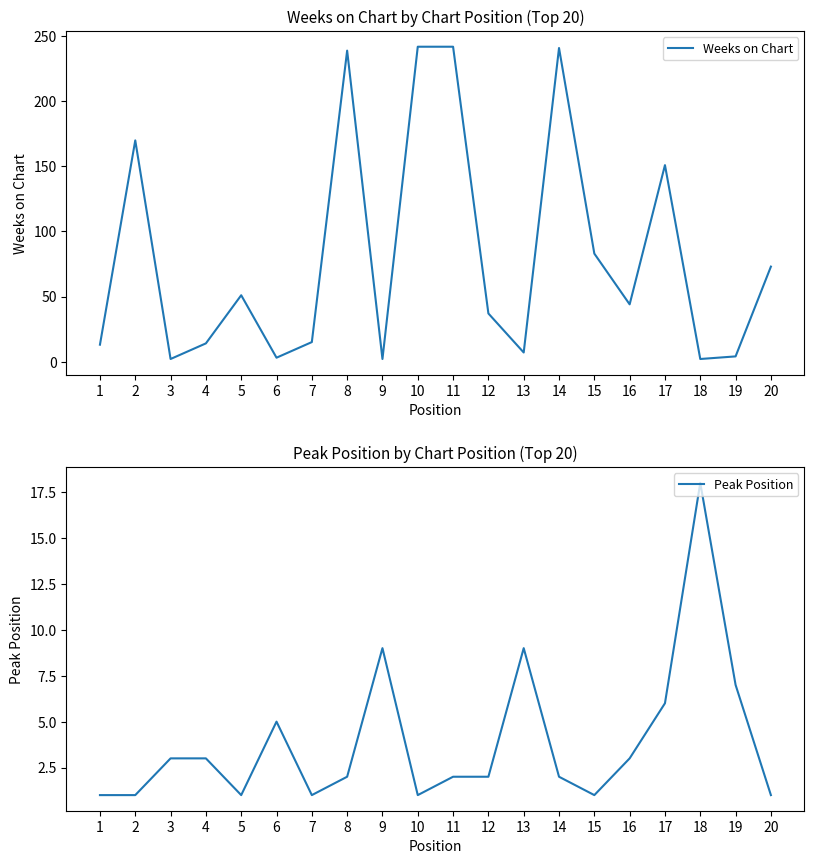

What is the total value across all series at 16?

47